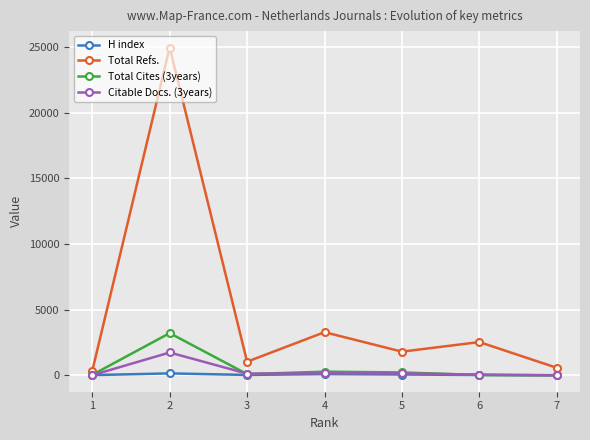

Count the number of categories in the chart.

7